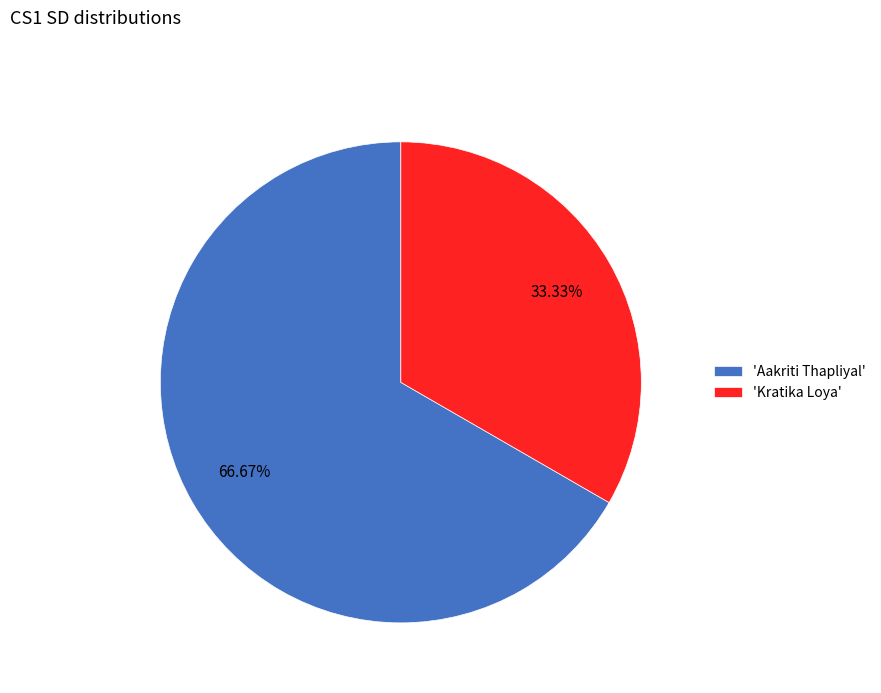

Is the sum of 'Kratika Loya' and 'Aakriti Thapliyal' greater than half?

Yes